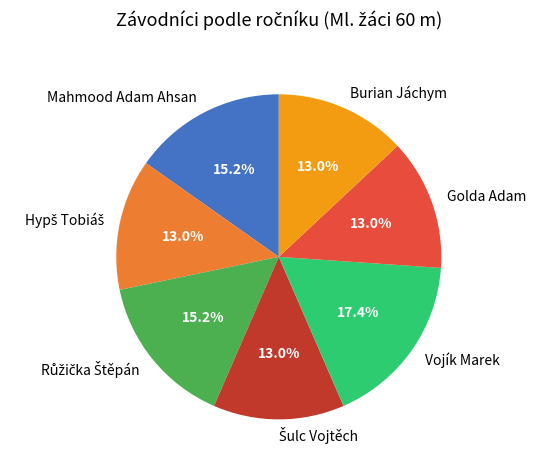

Approximately how many times larger is the value at Golda Adam compared to Mahmood Adam Ahsan?

0.9